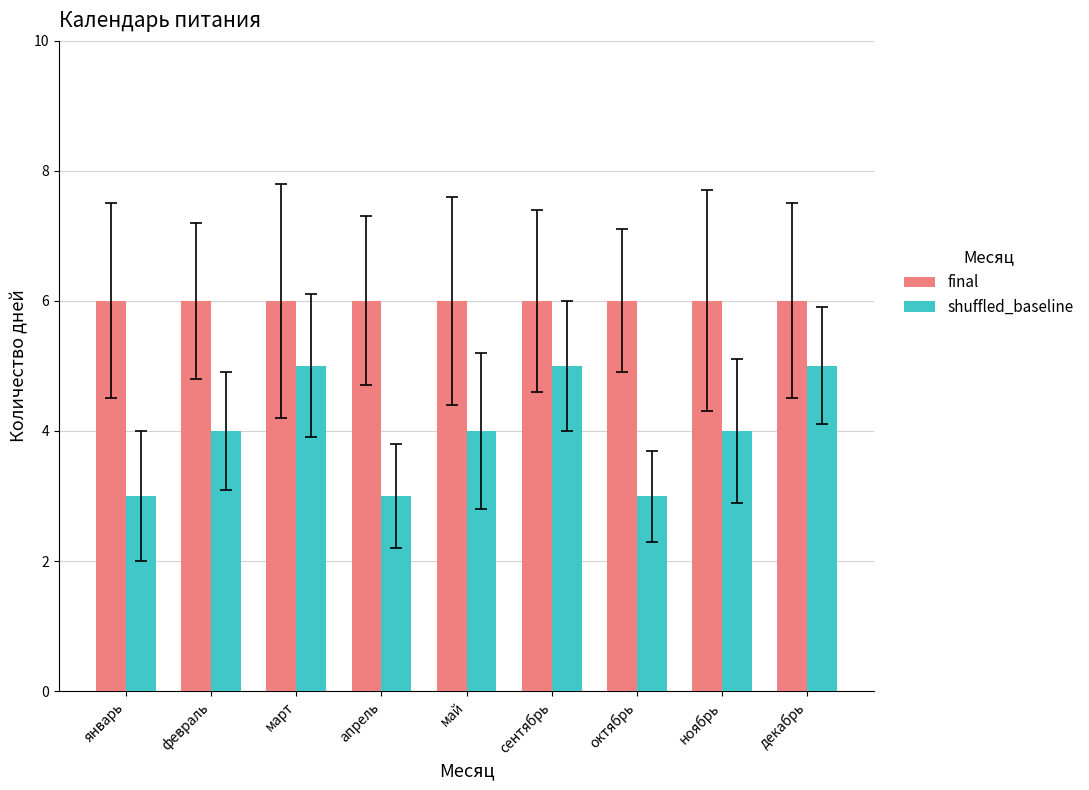

Is the value of final at март greater than the value of shuffled_baseline at февраль?

Yes